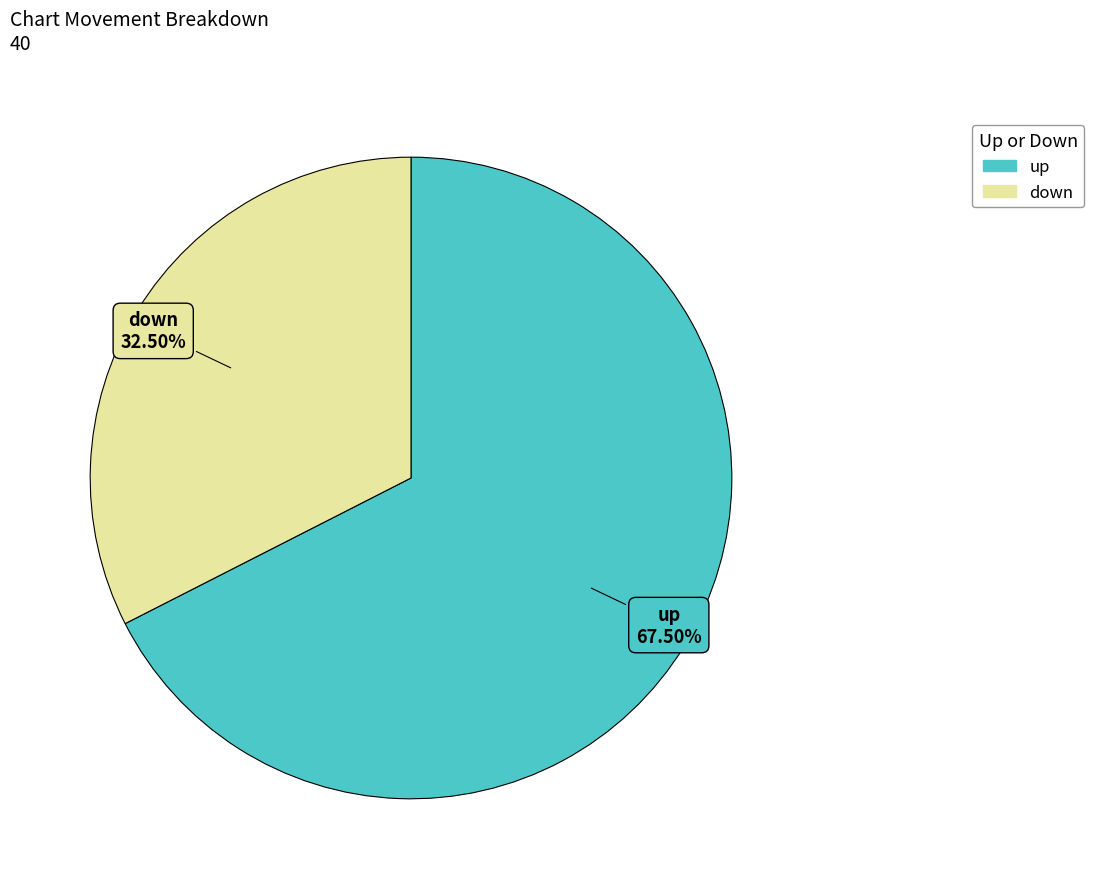

What is the ratio of the value at down to the value at up?

0.5